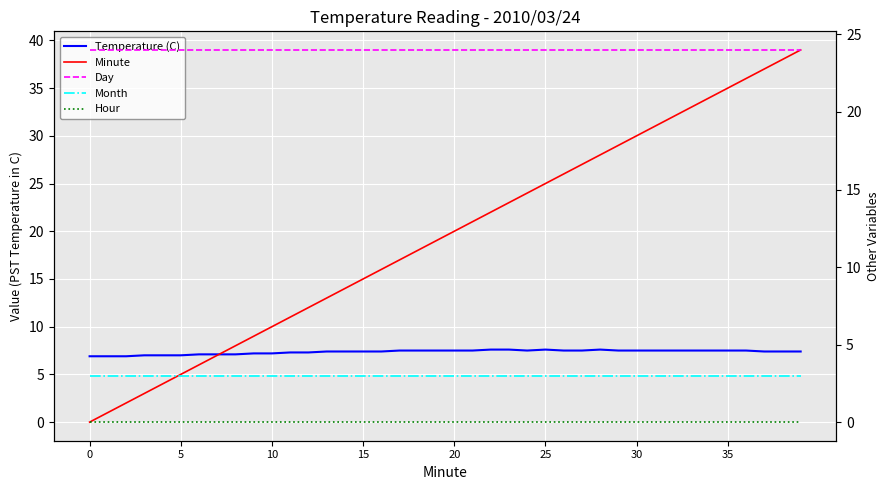

True or false: Month has a value of 3.0 at 21.

True